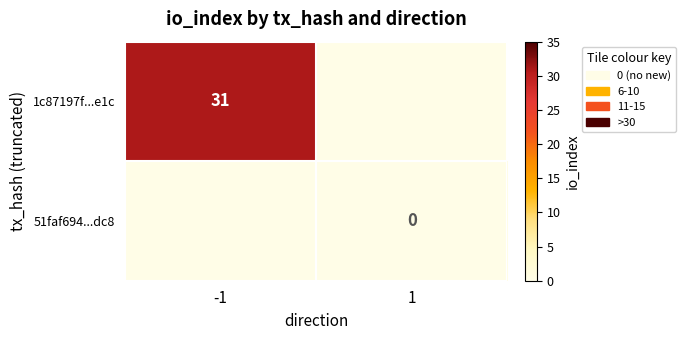

The value of 1c87197f...e1c at -1 is 31. True or false?

True